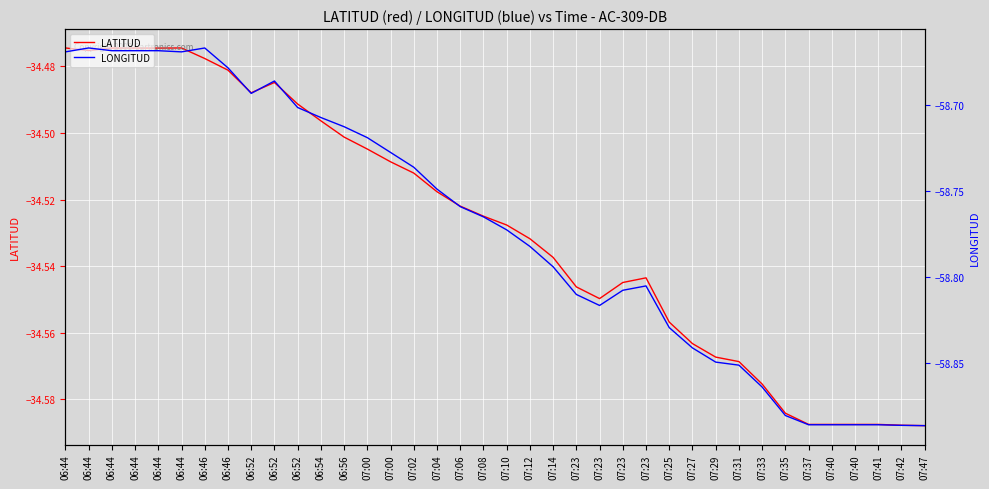

Is it true that LATITUD equals -15.9 at 07:40?

False